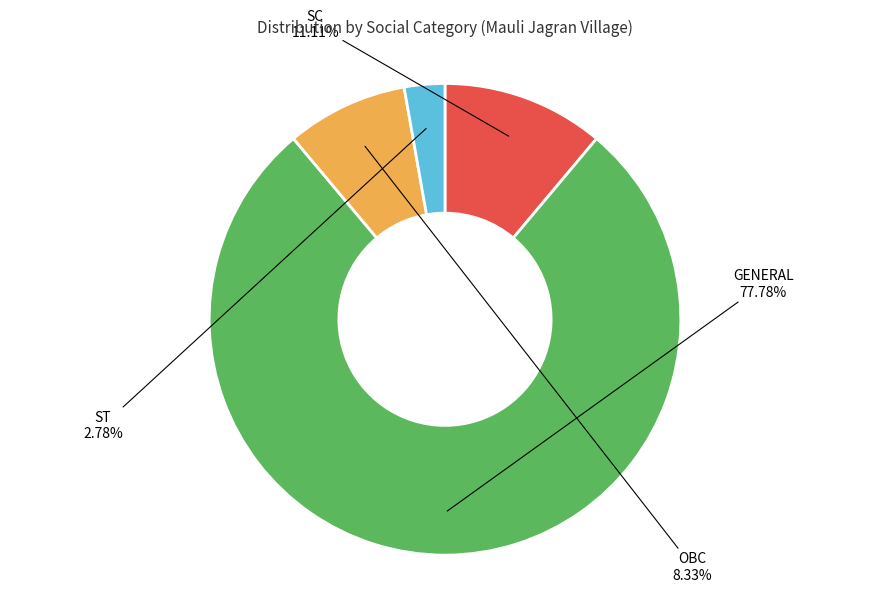

How many slices are in this pie chart?

4